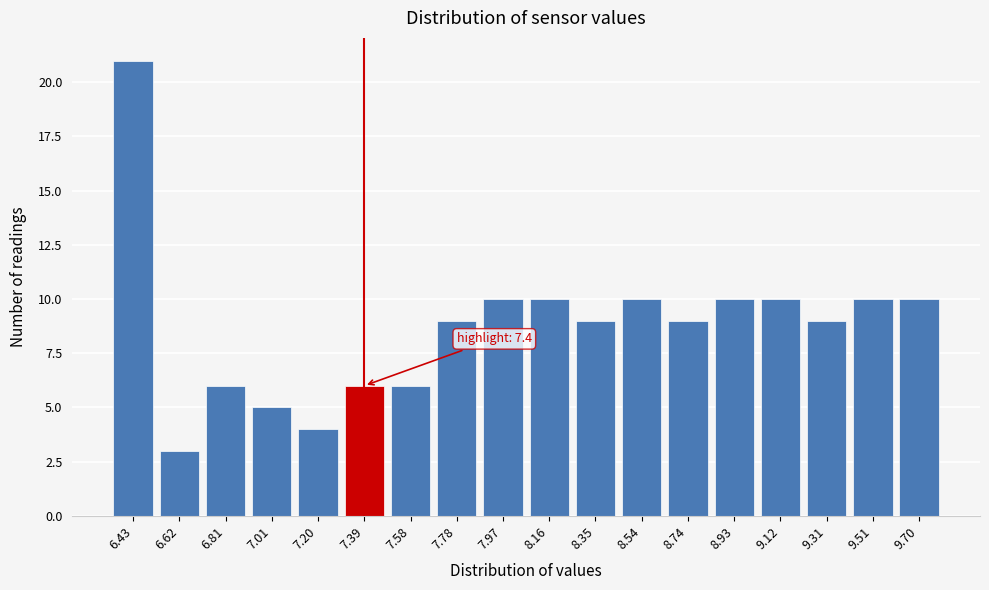

Reading right to left, transcribe all the data shown in this chart.

10	10	9	10	10	9	10	9	10	10	9	6	6	4	5	6	3	21